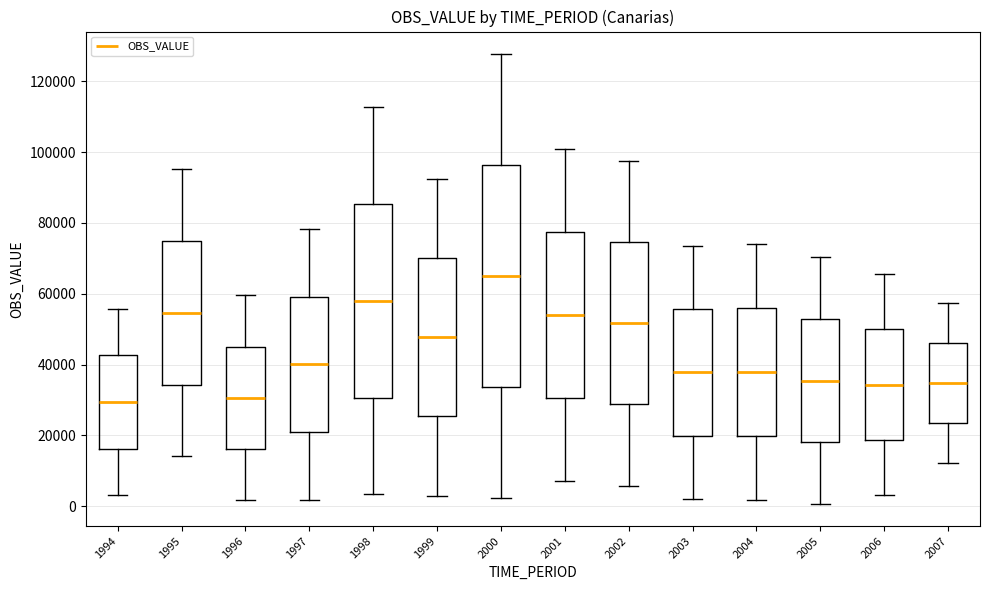

Where is the upper edge of the box at x = 2006 on the y-axis? The values are not printed on the chart, so give them approximately, as read against the axis.

50000